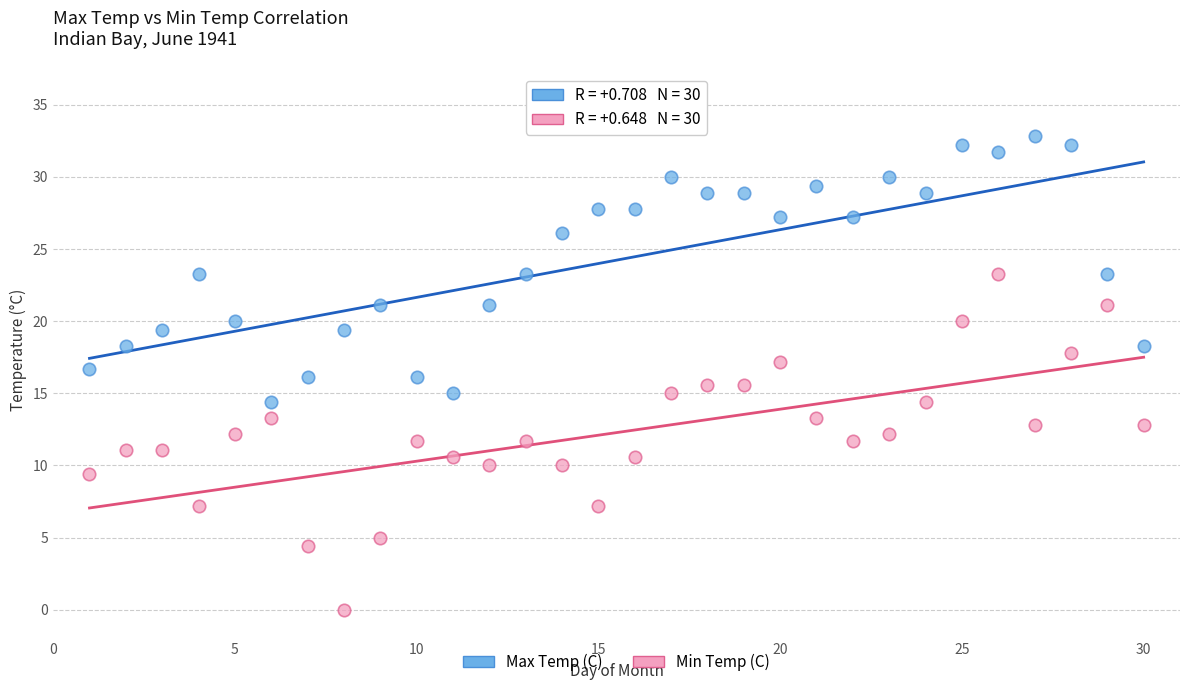

What is the X range (max minus min) for the scatter plot?

29.0